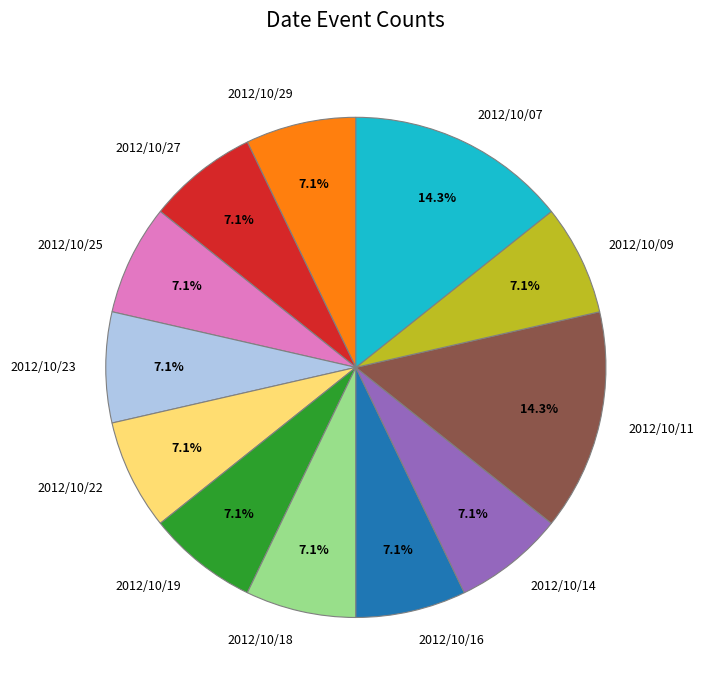

To the nearest percent, what percentage of the pie is 2012/10/22?

7%